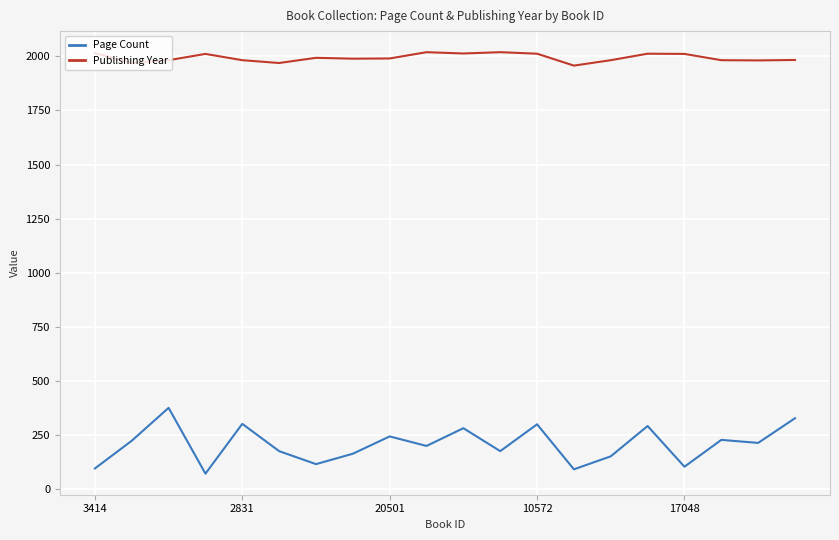

Which series has the largest range (max minus min)?

Page Count